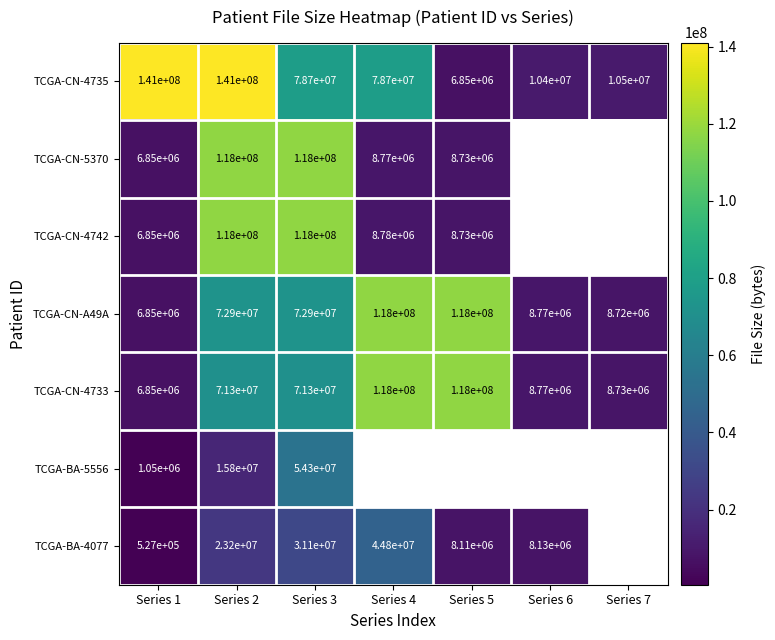

What is the spread (max minus min) of values at Series 2?

125200000